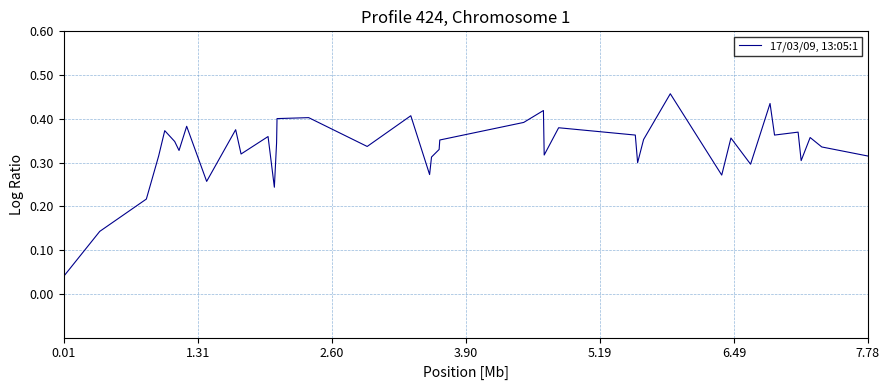

How many lines are shown in the chart?

1